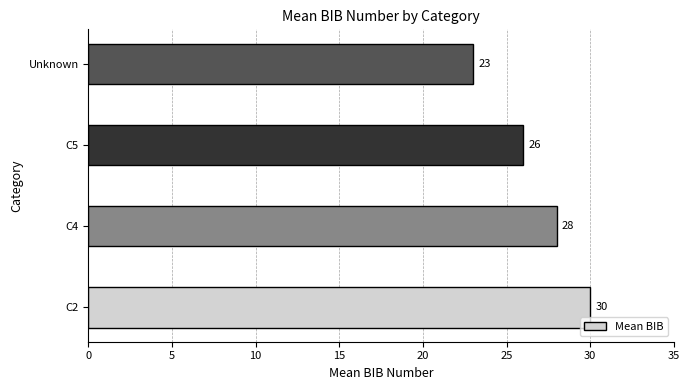

What is the difference between the second highest and second lowest values?

2